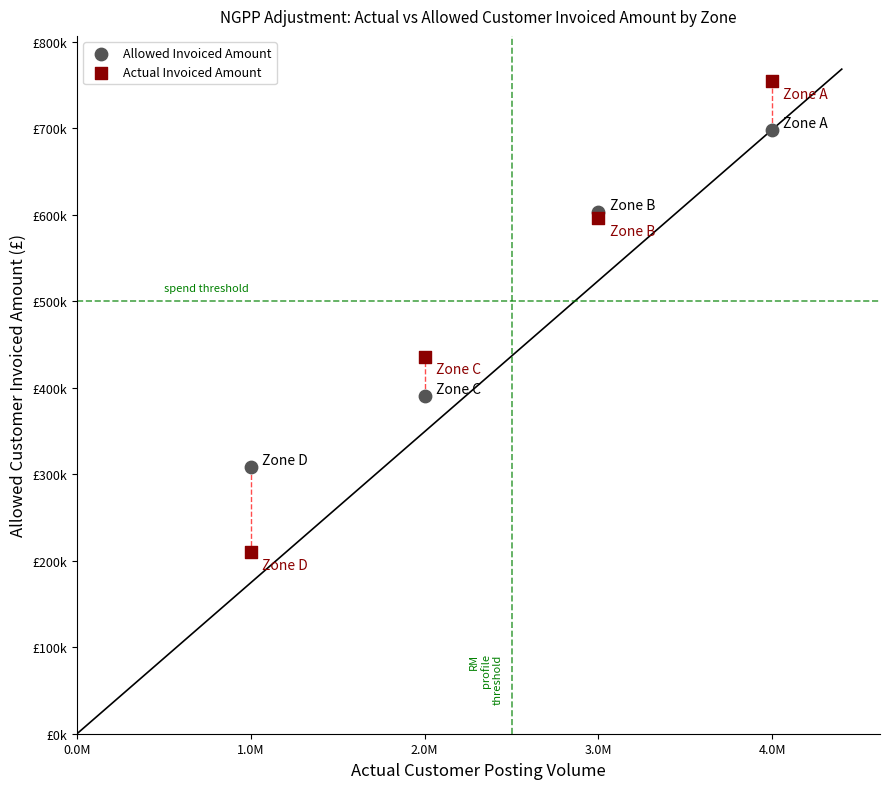

Which series contains the highest Y value?

Actual Invoiced Amount